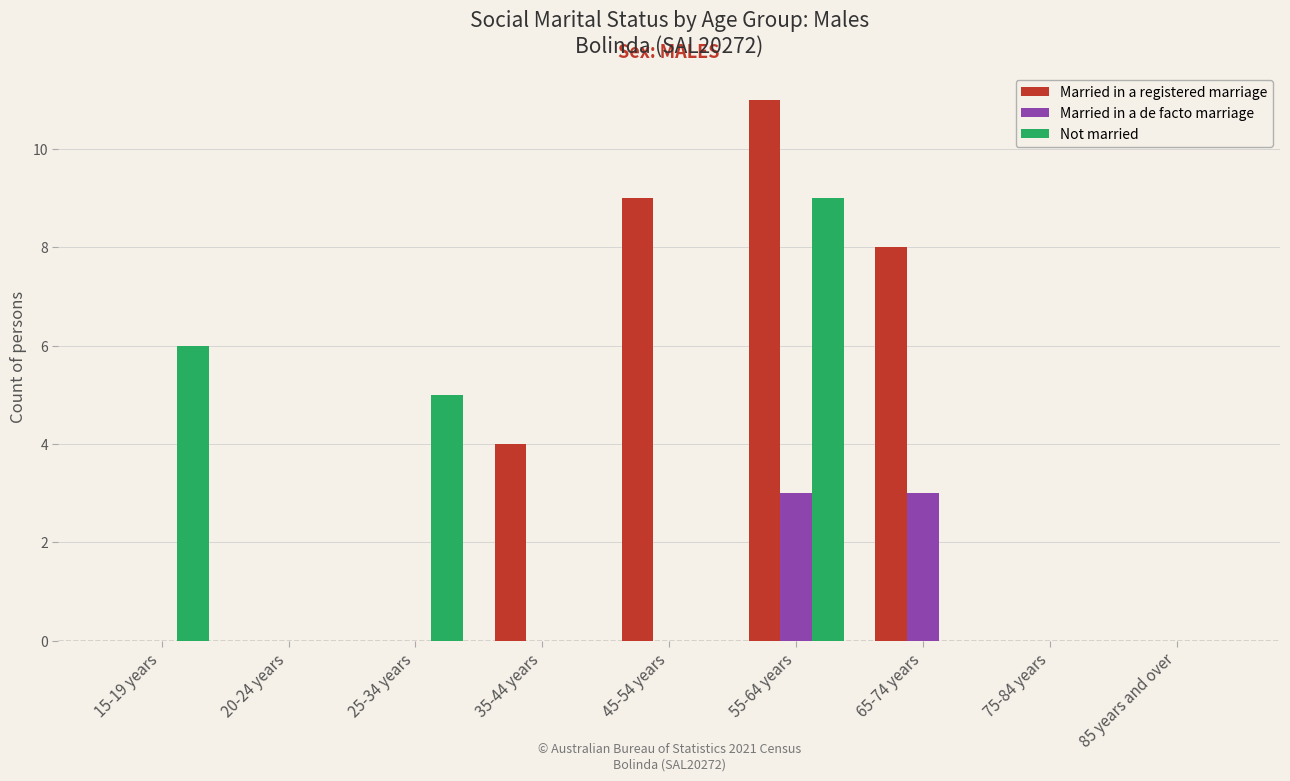

Between 55-64 years and 75-84 years, which series saw the biggest shift?

Married in a registered marriage